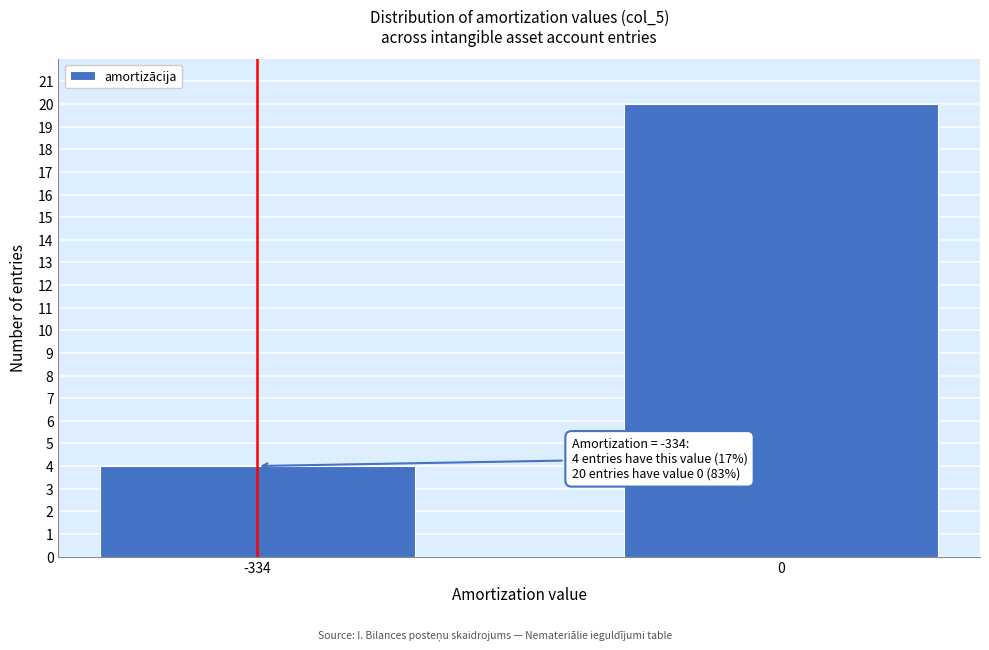

Reading left to right, what are all the values shown in this chart?

4	20